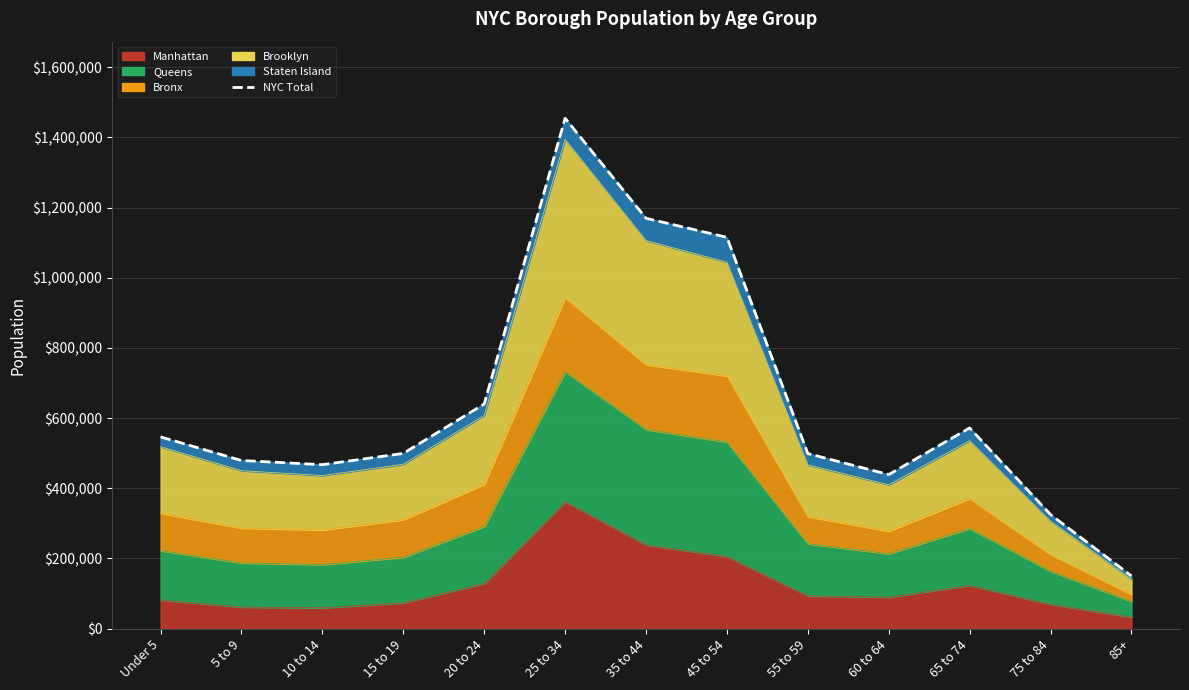

What is the greatest value displayed?

1454597